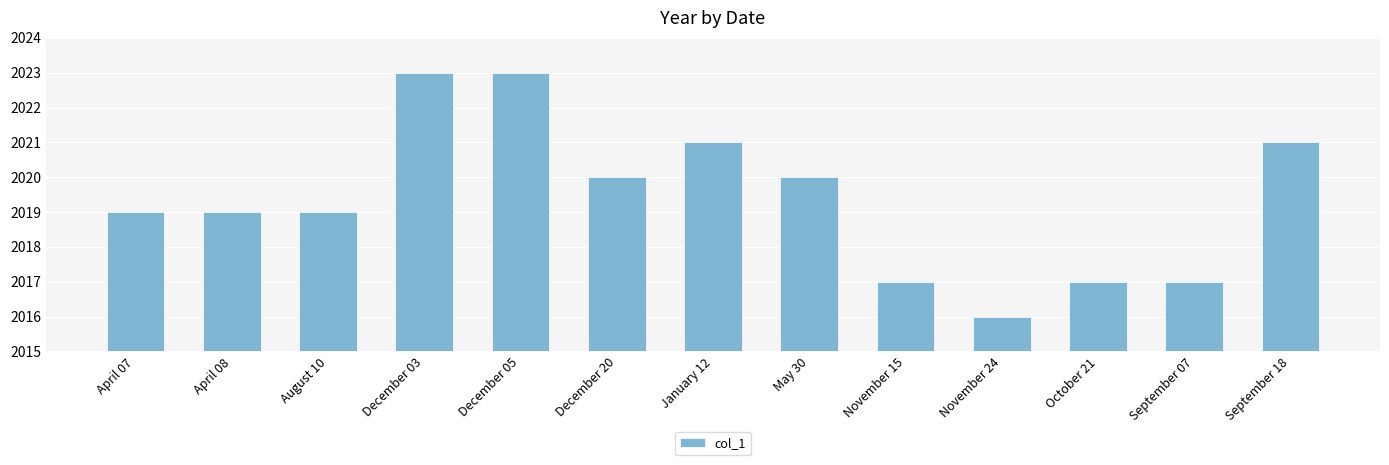

What is the smallest value displayed?

2016